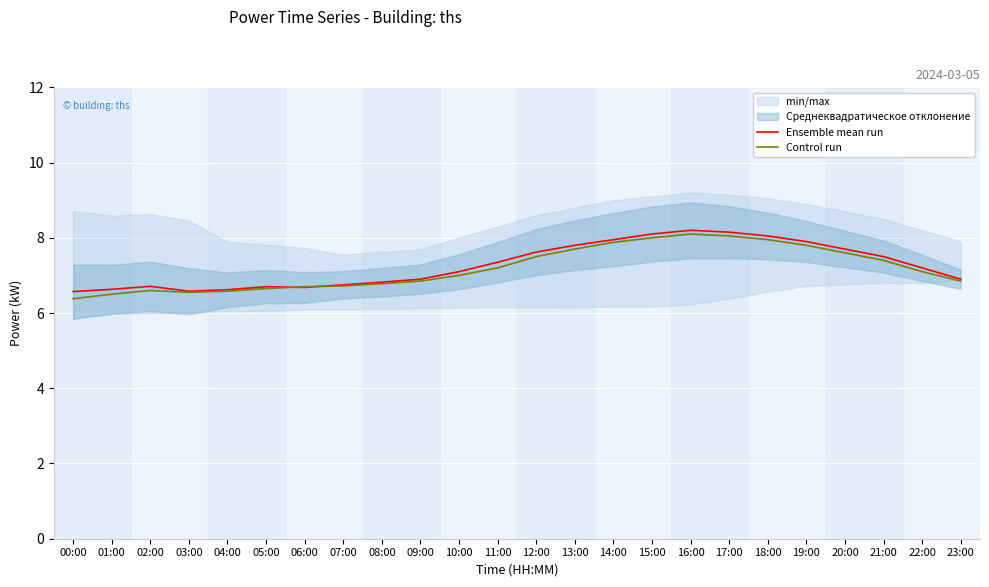

Is this an area chart (filled region under the line)?

No